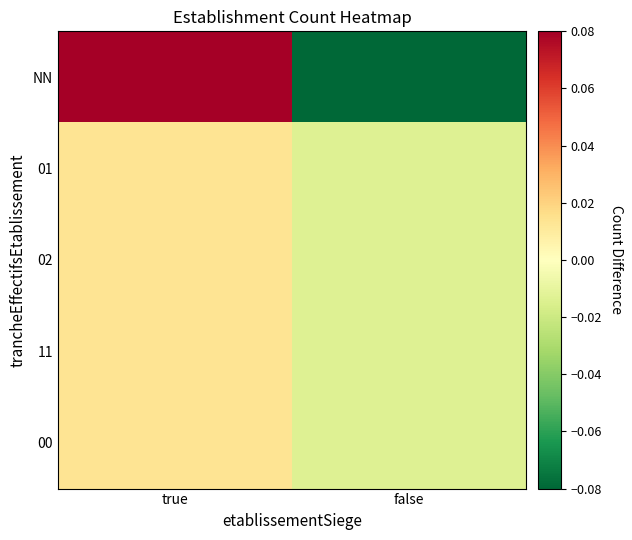

What is the difference between the highest and lowest values at true?

0.1